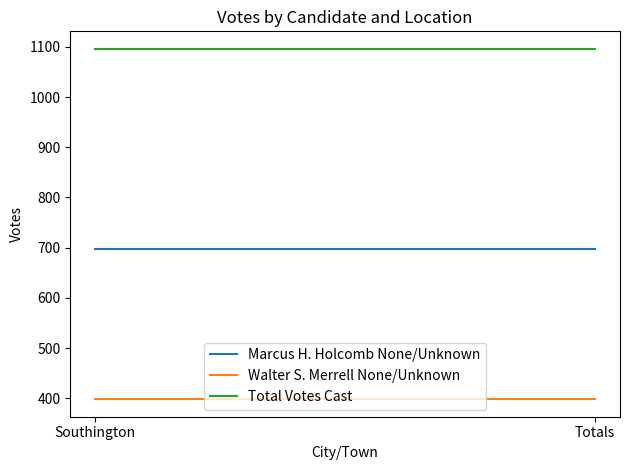

Which has a higher value, Totals or Southington?

Totals